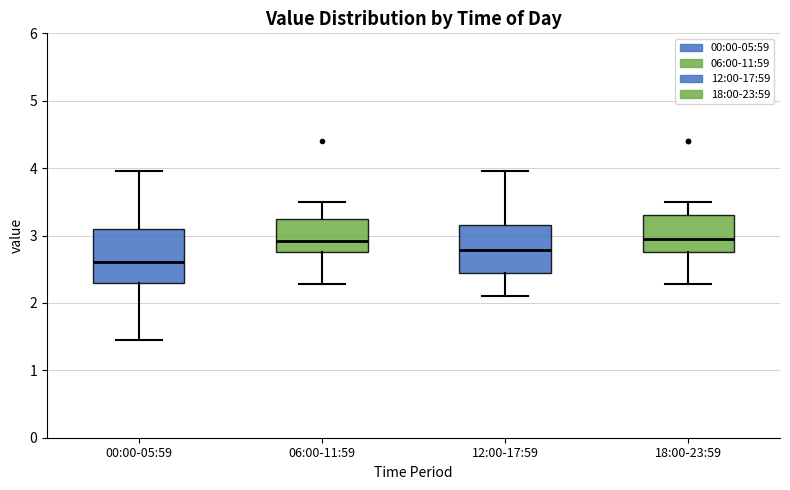

Reading left to right, transcribe this box plot: for each box, give where its median line is, the range the box spans, and where its two whiskers end, as read against the y-axis. The values are not printed on the chart, so give them approximately, as read against the axis.

00:00-05:59: median 2.6, box 2.3 to 3.1, whiskers 1.5 to 4.0
06:00-11:59: median 2.9, box 2.8 to 3.3, whiskers 2.3 to 3.5
12:00-17:59: median 2.8, box 2.4 to 3.2, whiskers 2.1 to 4.0
18:00-23:59: median 3.0, box 2.8 to 3.3, whiskers 2.3 to 3.5